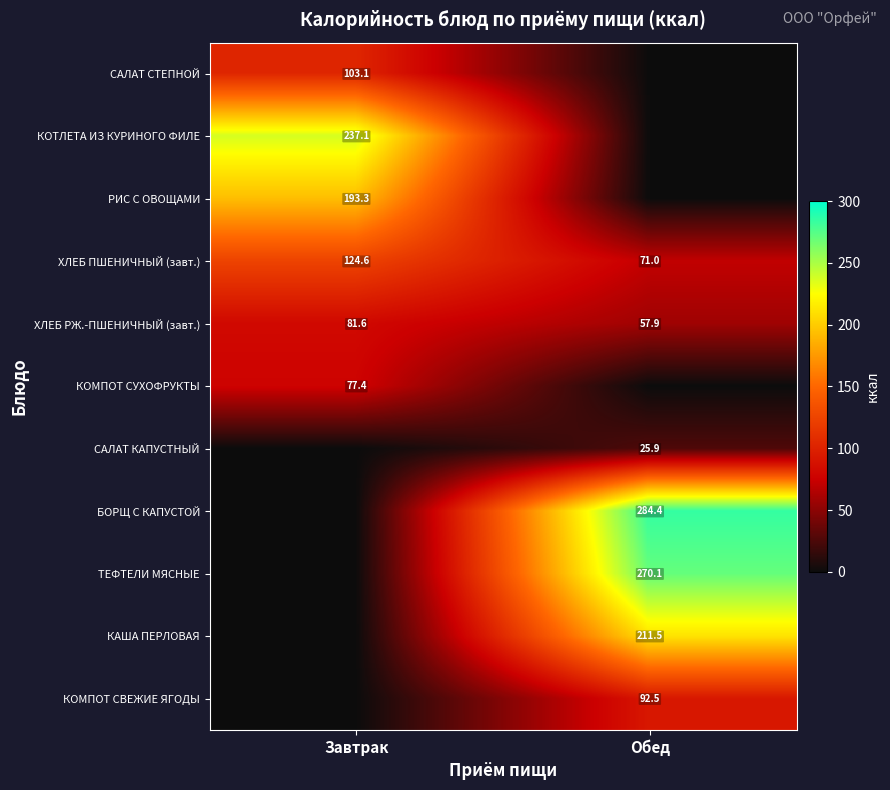

The value of САЛАТ КАПУСТНЫЙ at Обед is 25.9. True or false?

True